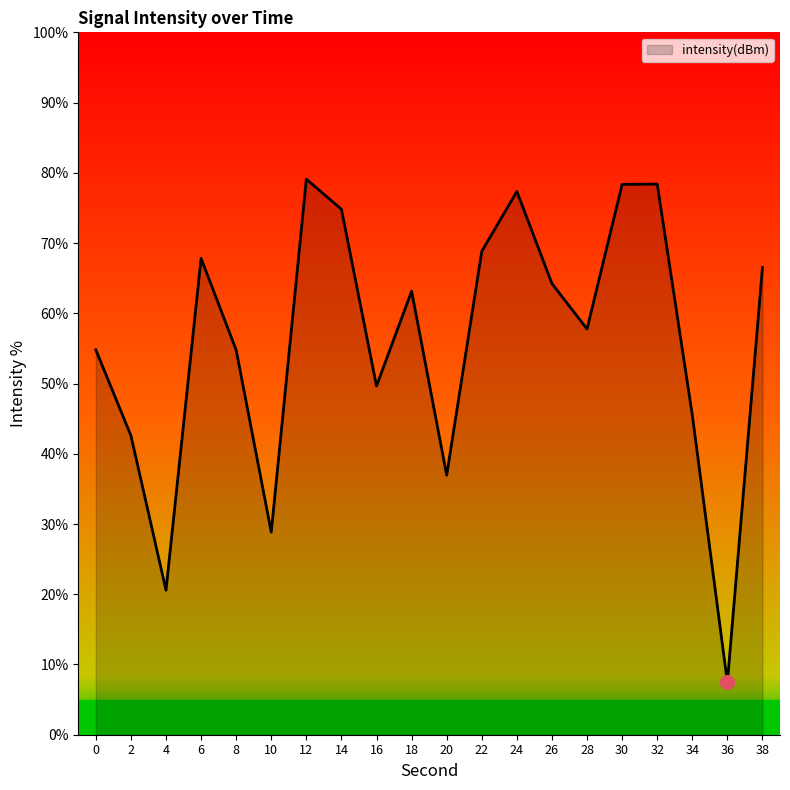

The value at 6 is 67.8. True or false?

True